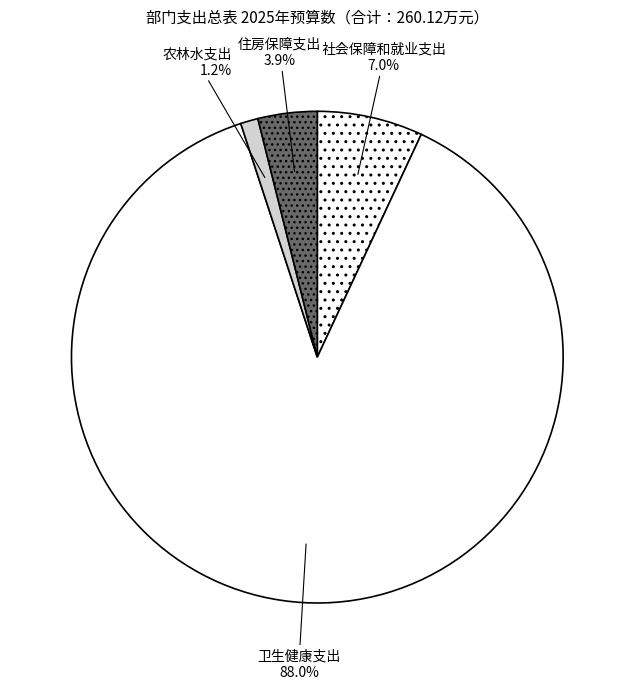

To the nearest percent, what is the combined percentage of 住房保障支出 and 农林水支出?

5%